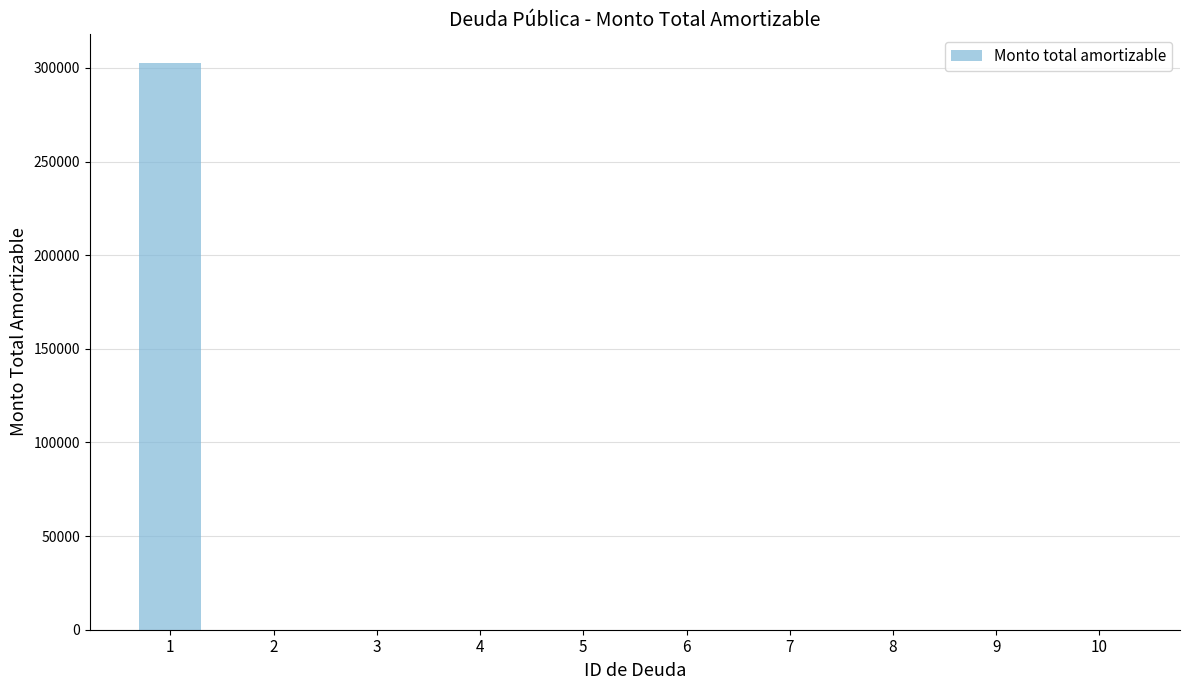

What is the sum of all values?

302785.7